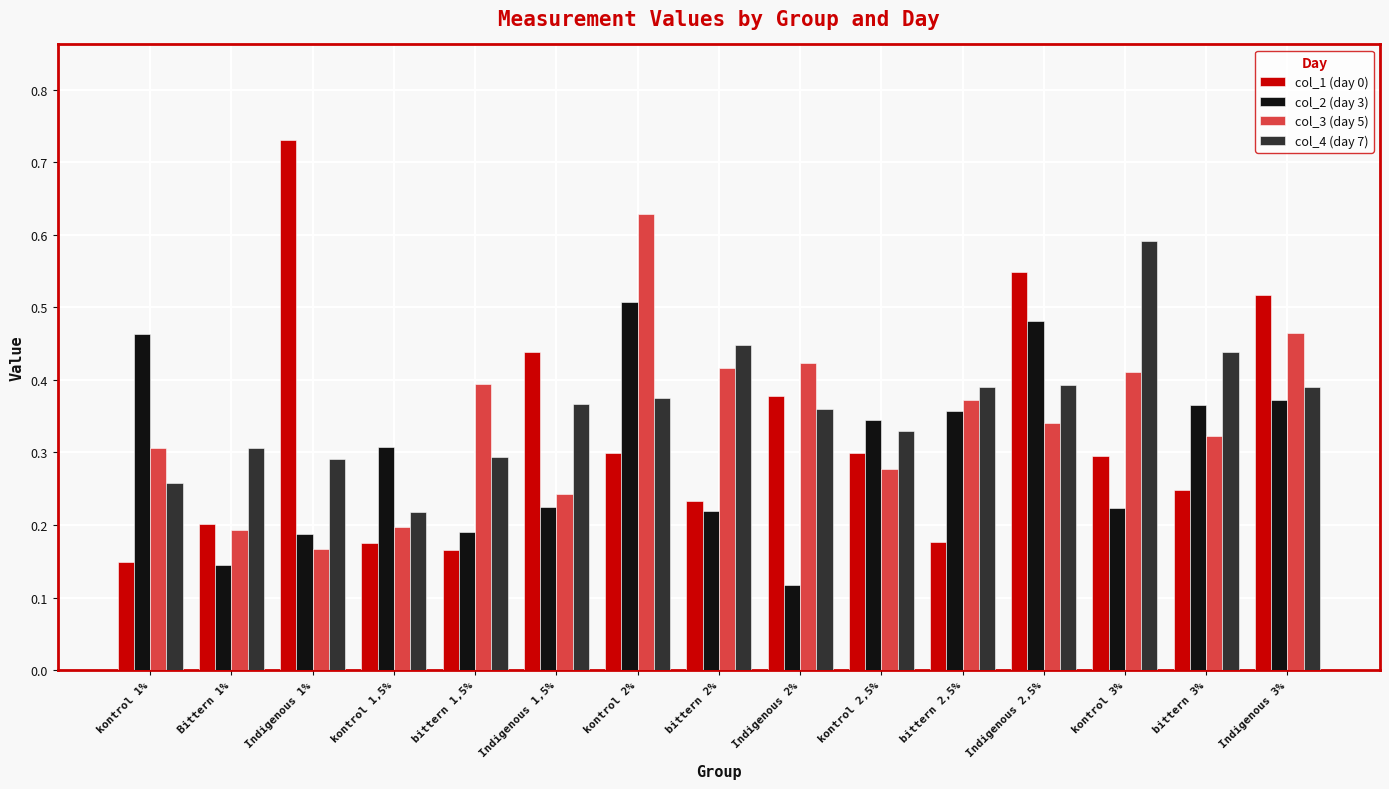

What is the label of the 14th bar from the left?

bittern 3%